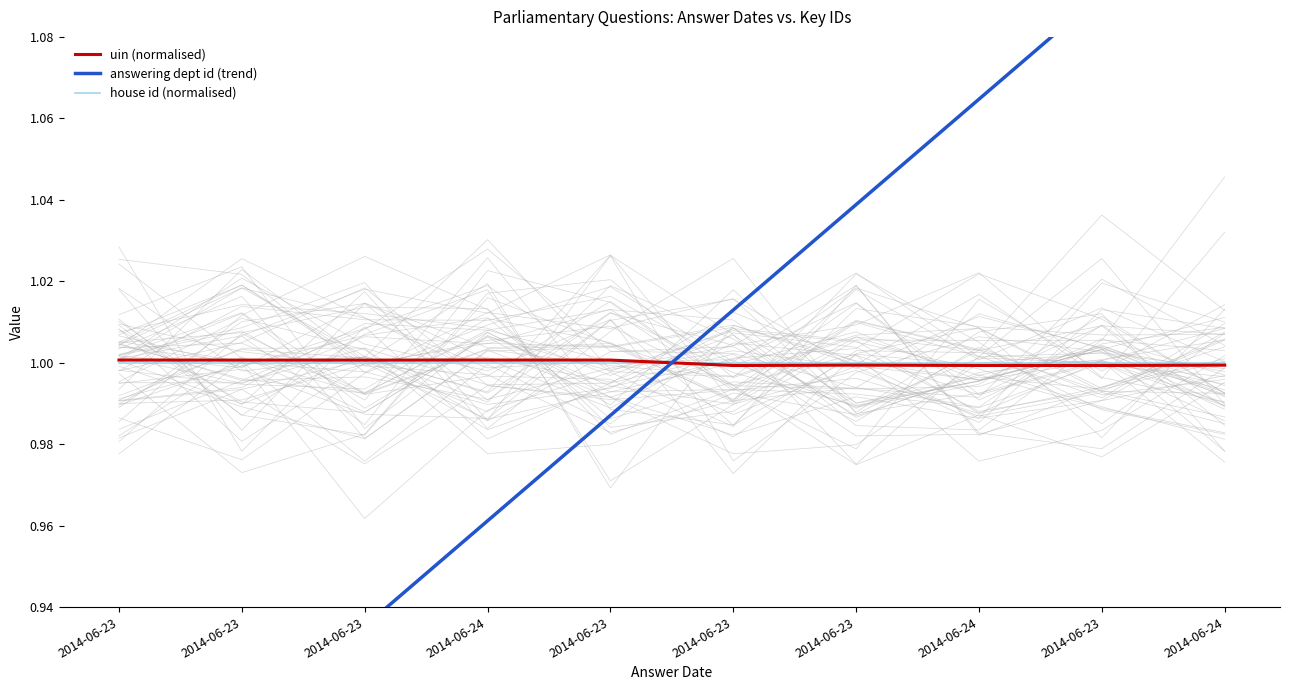

Is it true that house id (normalised) equals 0.2 at 2014-06-23?

False